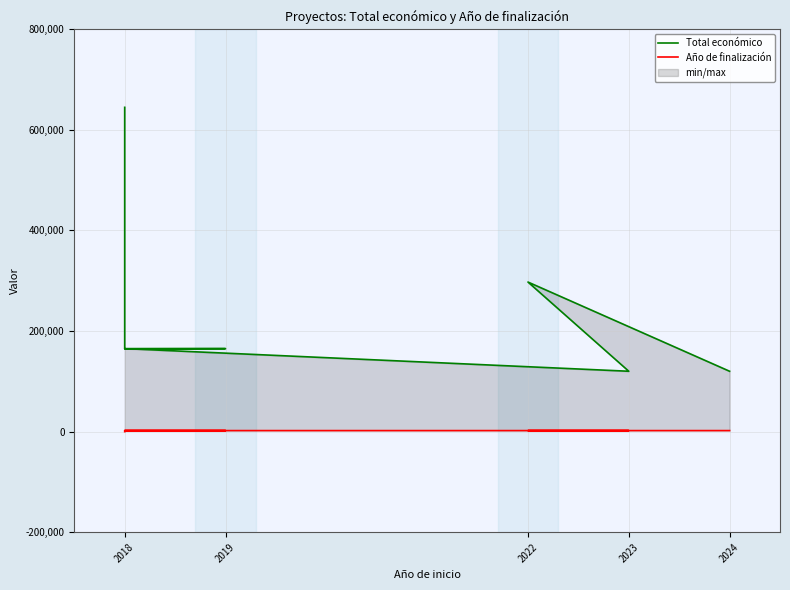

The value of Año de finalización at 2019 is 2022. True or false?

True